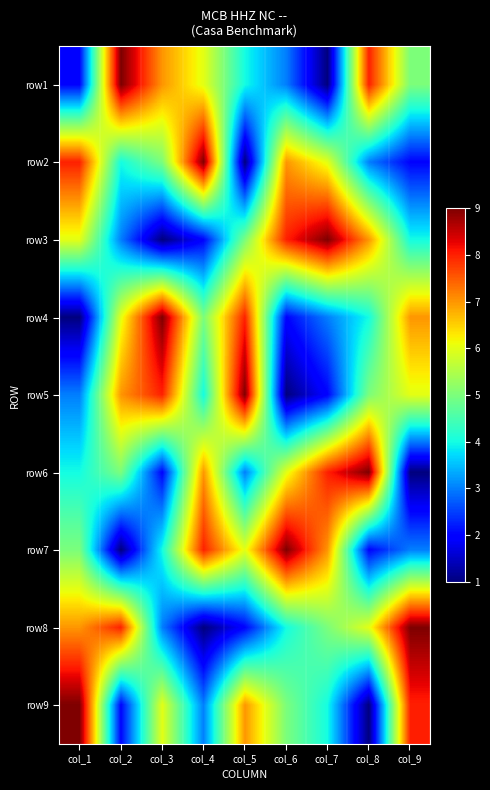

Reading left to right, extract all data points from this chart.

row1: col_1=2	col_2=9	col_3=7	col_4=6	col_5=4	col_6=3	col_7=1	col_8=8	col_9=5
row2: col_1=8	col_2=4	col_3=5	col_4=9	col_5=1	col_6=7	col_7=6	col_8=3	col_9=2
row3: col_1=6	col_2=3	col_3=1	col_4=2	col_5=5	col_6=8	col_7=9	col_8=7	col_9=4
row4: col_1=1	col_2=6	col_3=9	col_4=5	col_5=8	col_6=2	col_7=3	col_8=4	col_9=7
row5: col_1=3	col_2=7	col_3=8	col_4=4	col_5=9	col_6=1	col_7=2	col_8=5	col_9=6
row6: col_1=4	col_2=5	col_3=2	col_4=7	col_5=3	col_6=6	col_7=8	col_8=9	col_9=1
row7: col_1=5	col_2=1	col_3=4	col_4=8	col_5=6	col_6=9	col_7=7	col_8=2	col_9=3
row8: col_1=7	col_2=8	col_3=3	col_4=1	col_5=2	col_6=4	col_7=5	col_8=6	col_9=9
row9: col_1=9	col_2=2	col_3=6	col_4=3	col_5=7	col_6=5	col_7=4	col_8=1	col_9=8